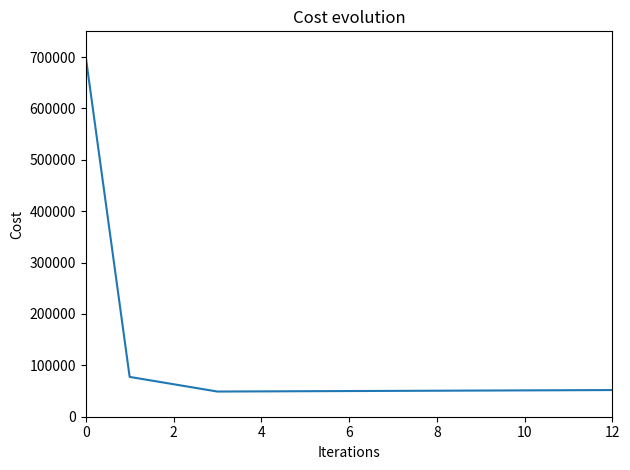

How many lines are shown in the chart?

1